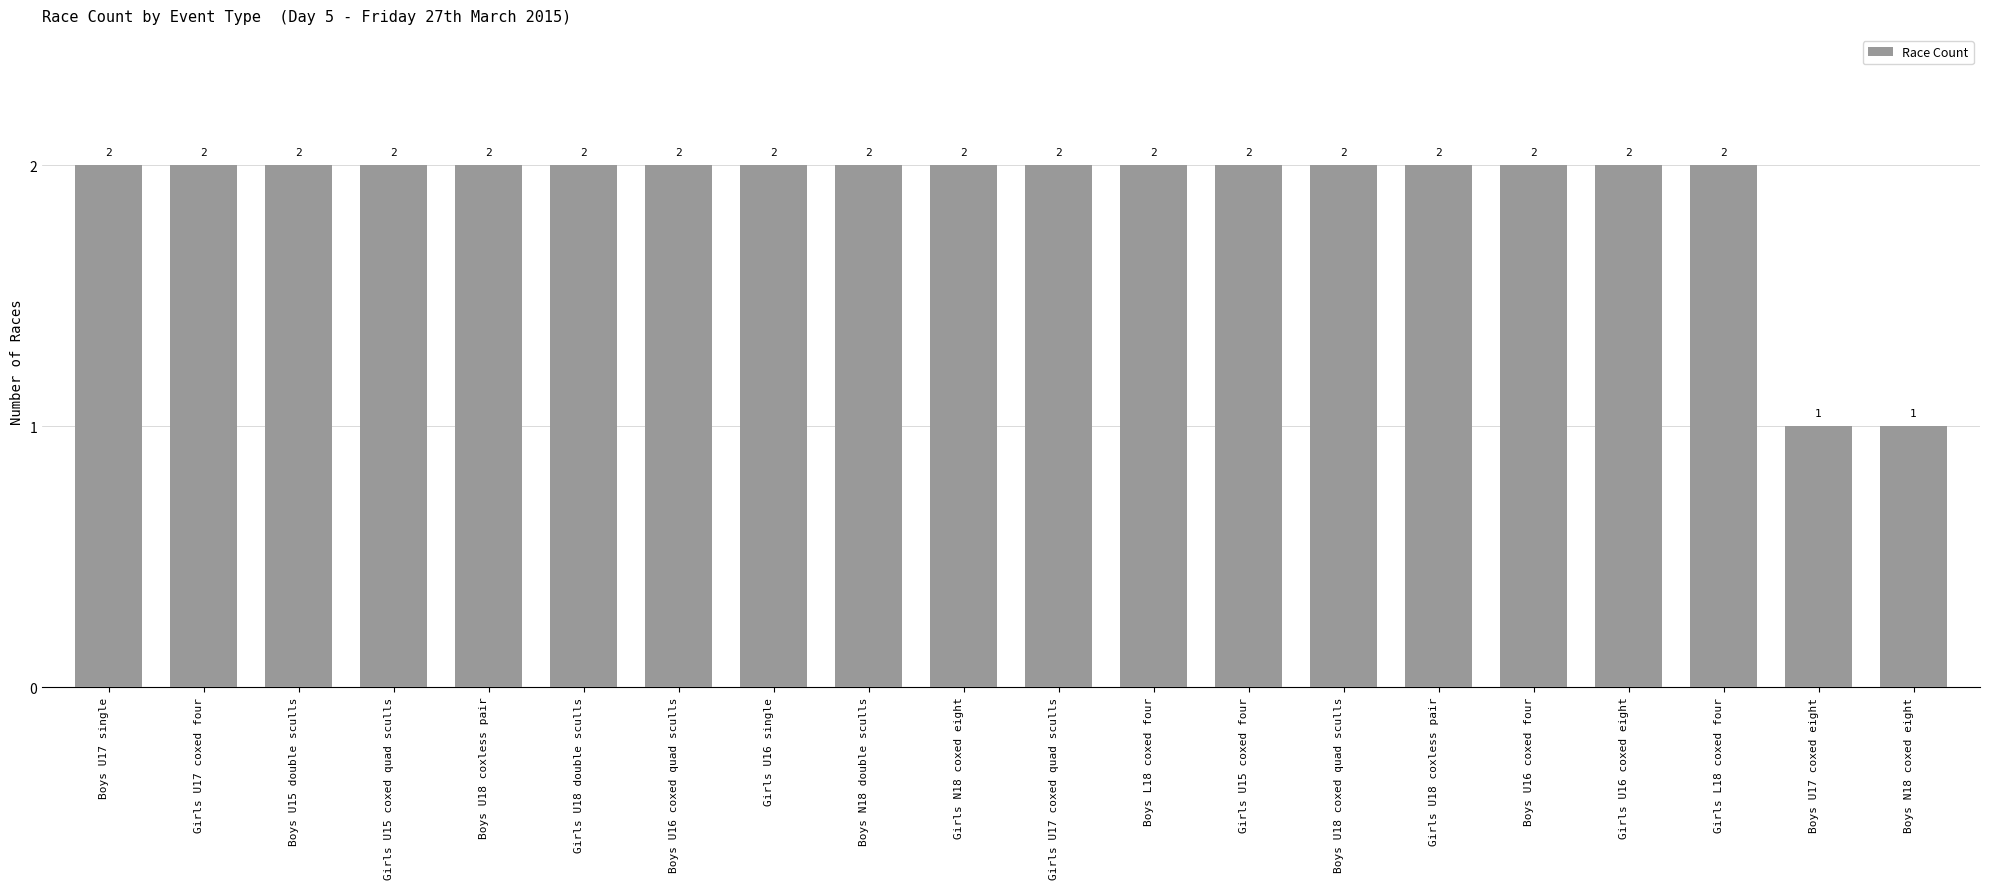

True or false: the data shows 3 at Girls U16 coxed eight.

False